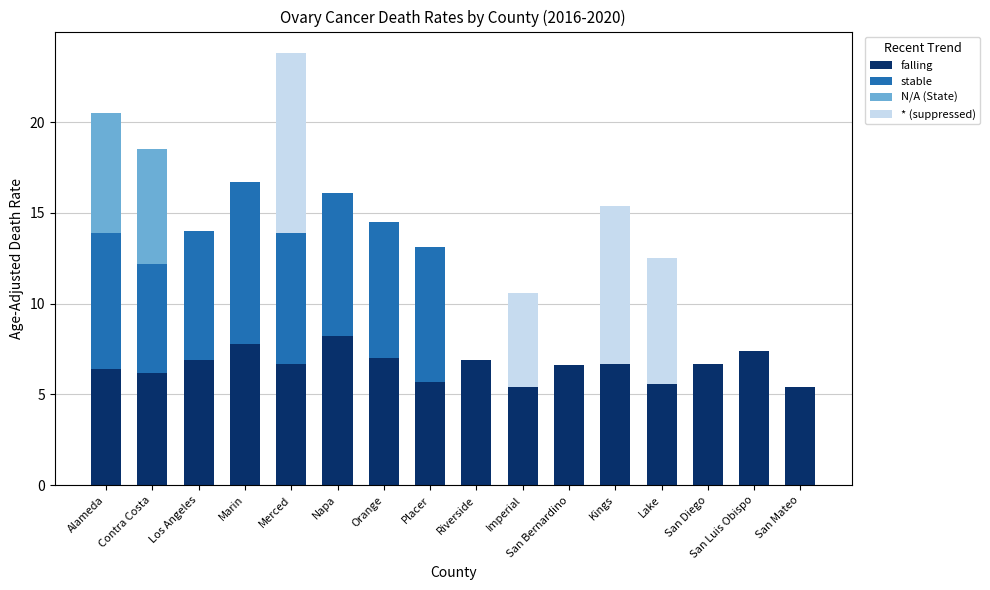

What is the sum of the falling values at Los Angeles and Alameda?

13.3